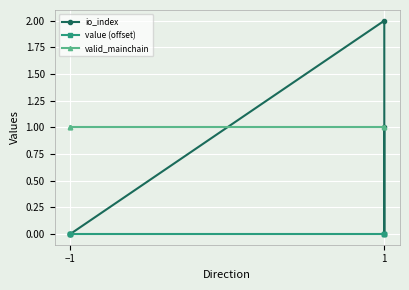

At how many categories does at least one series exceed 1?

1